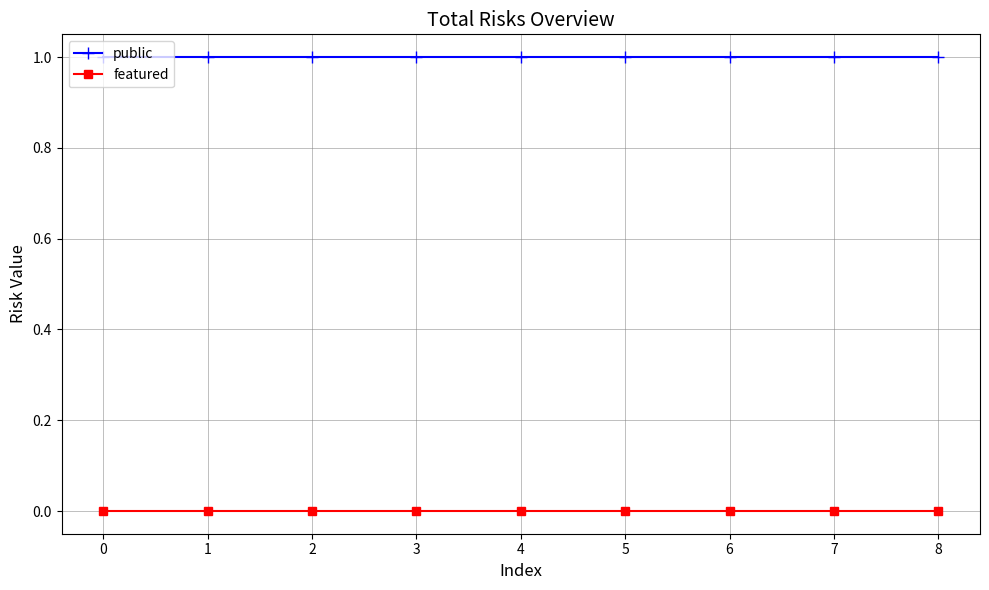

True or false: public and featured cross at least once.

False